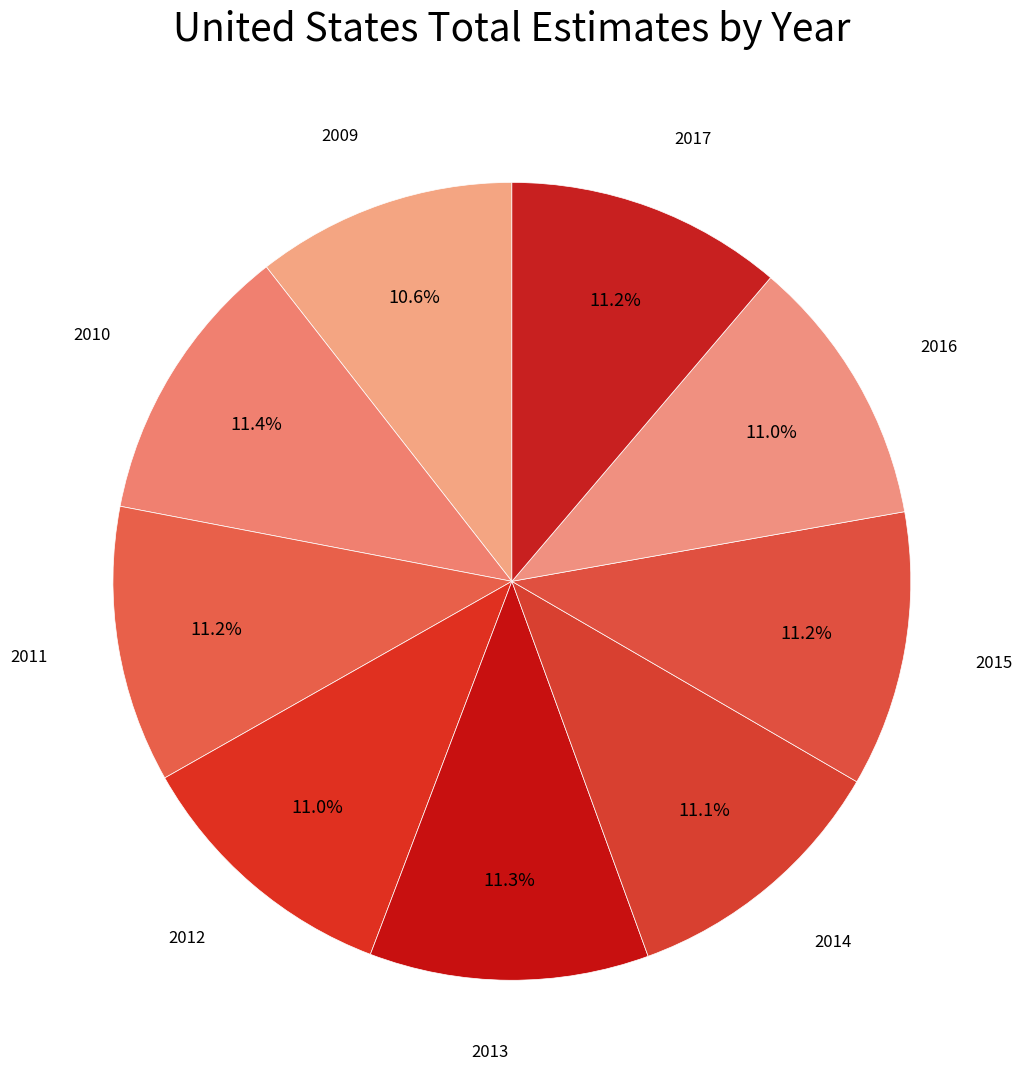

Count the number of slices in the pie.

9